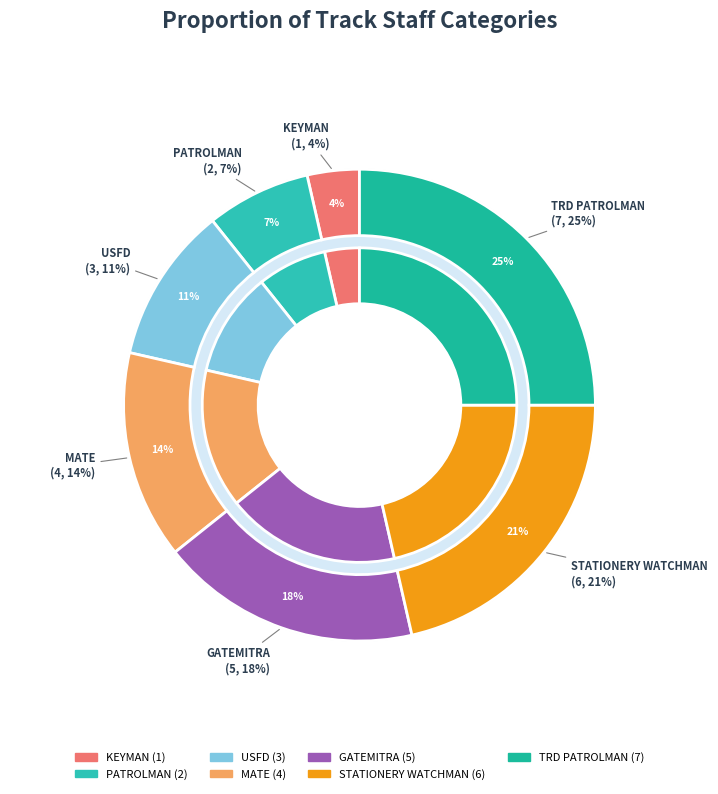

To the nearest percent, what is the combined percentage of PATROLMAN and GATEMITRA?

25%